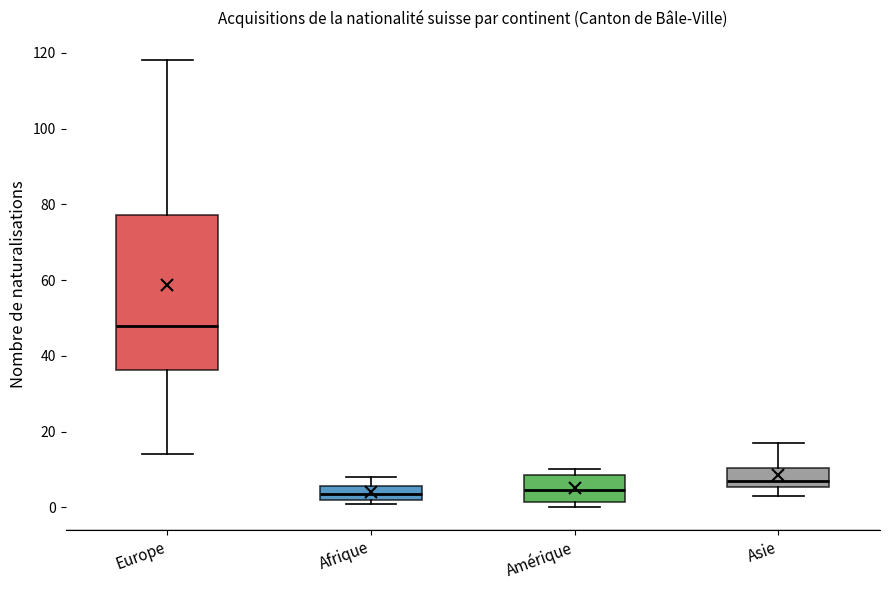

Reading left to right, read every box against the y-axis: the position of its median line, the range the box covers, and the ends of its whiskers. The values are not printed on the chart, so give them approximately, as read against the axis.

Europe: median 48, box 36 to 78, whiskers 14 to 118
Afrique: median 4, box 2 to 6, whiskers 2 (just below the box's lower edge) to 8
Amérique: median 4, box 2 to 8, whiskers 0 to 10
Asie: median 8, box 6 to 10, whiskers 4 to 18